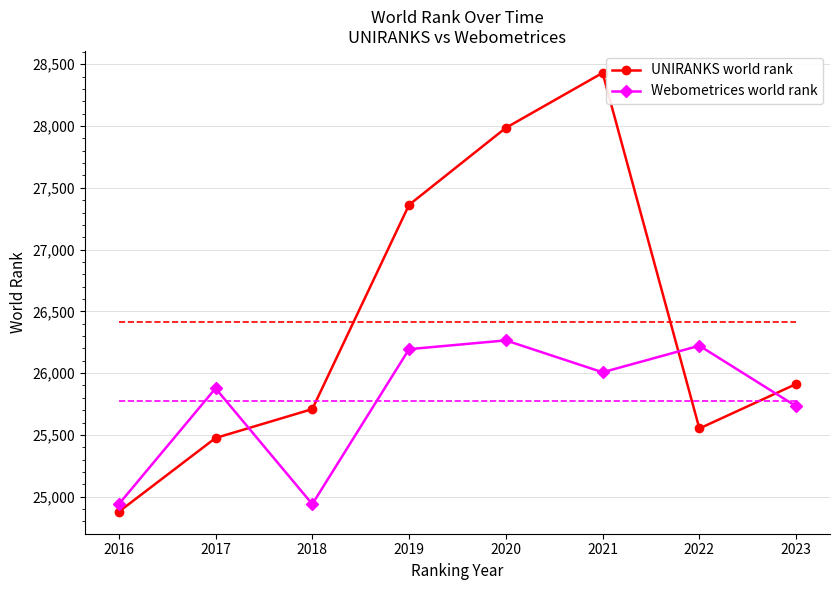

After their last crossing, which series has the higher values: UNIRANKS world rank or Webometrices world rank?

UNIRANKS world rank